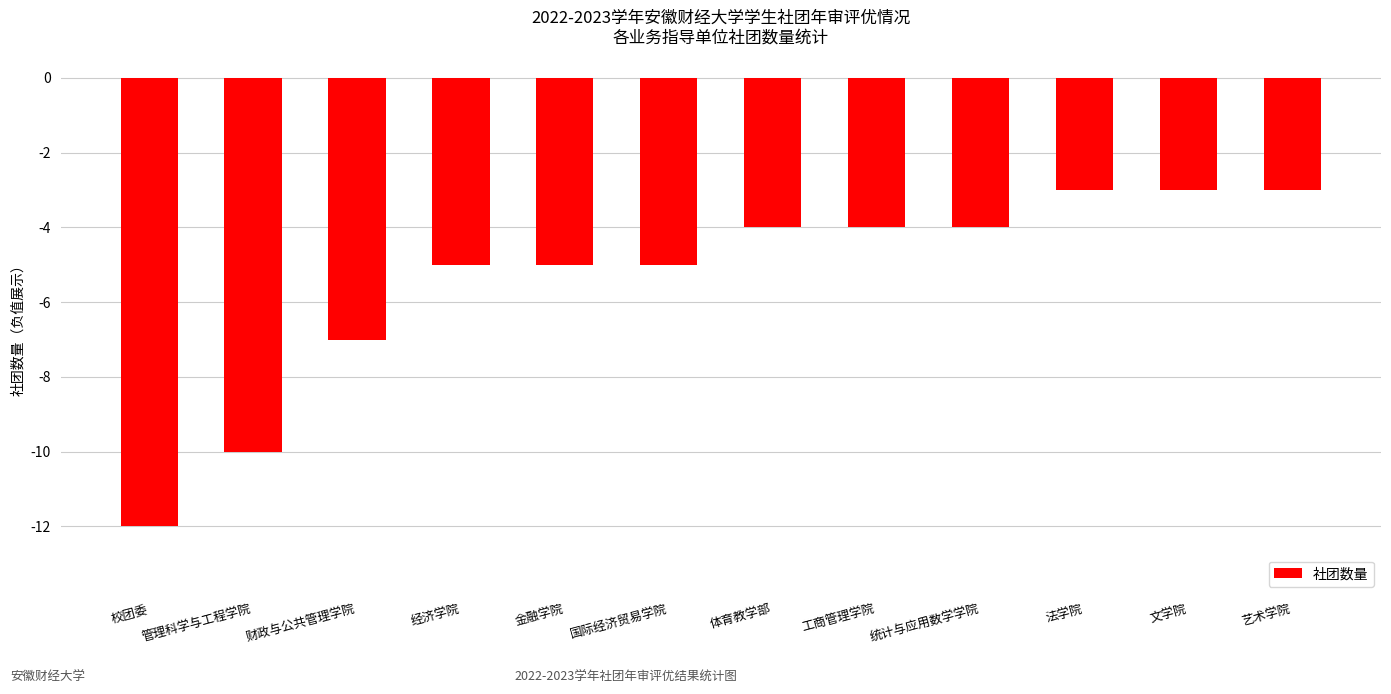

Between 经济学院 and 文学院, which is larger?

文学院